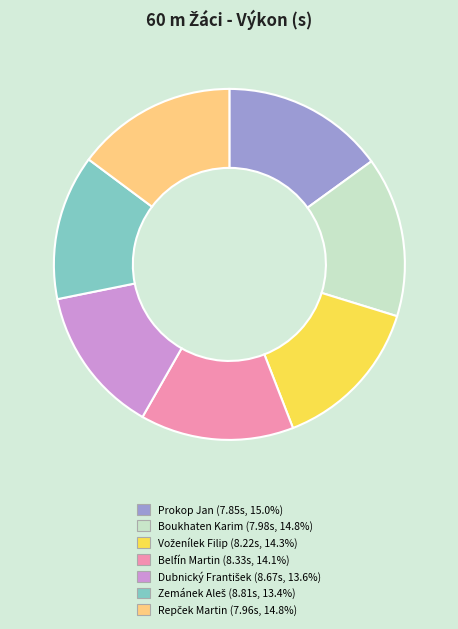

True or false: Belfín Martin accounts for 26% of the total.

False